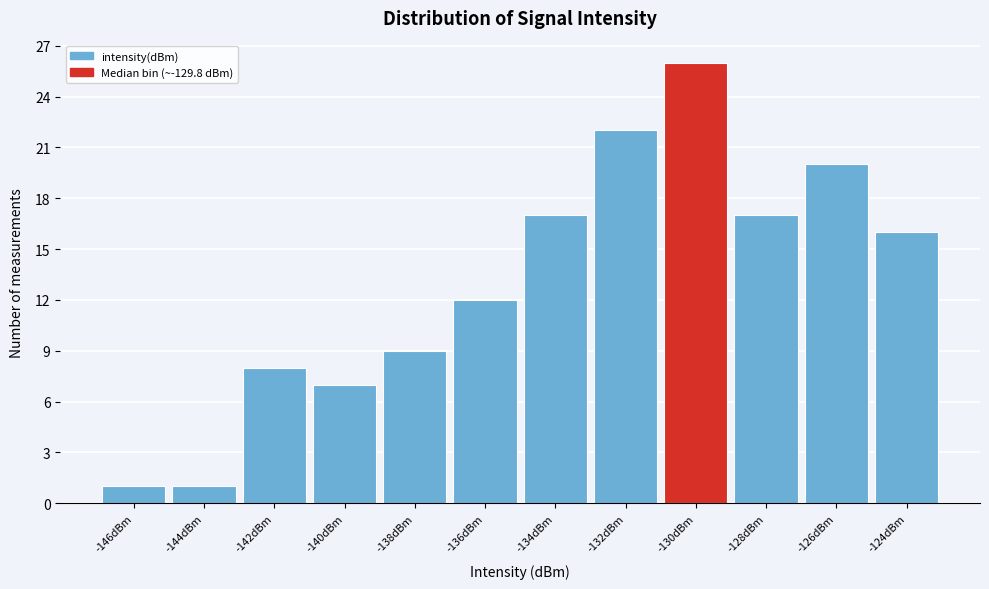

Reading right to left, what are all the values shown in this chart?

-124dBm=16	-126dBm=20	-128dBm=17	-130dBm=26	-132dBm=22	-134dBm=17	-136dBm=12	-138dBm=9	-140dBm=7	-142dBm=8	-144dBm=1	-146dBm=1